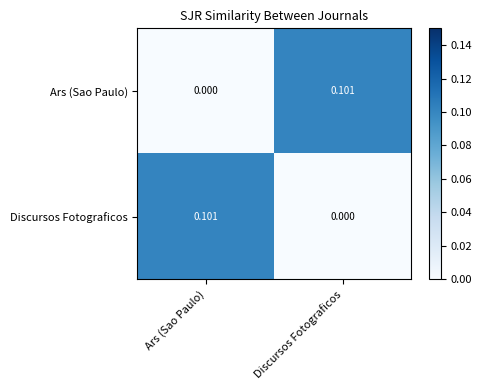

Is the value of Discursos Fotograficos at Discursos Fotograficos greater than the value of Ars (Sao Paulo) at Discursos Fotograficos?

No